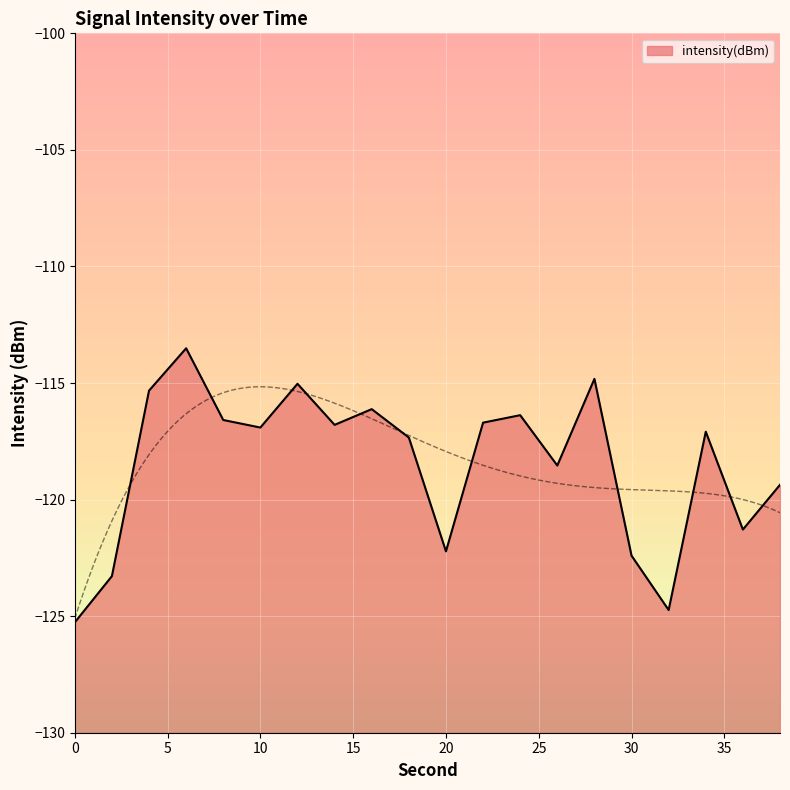

What is the greatest value displayed?

-113.5